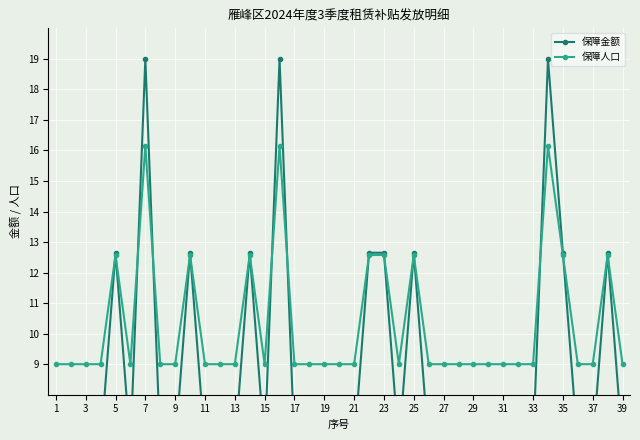

True or false: 保障人口 has more than 0 points higher than both neighbors.

True